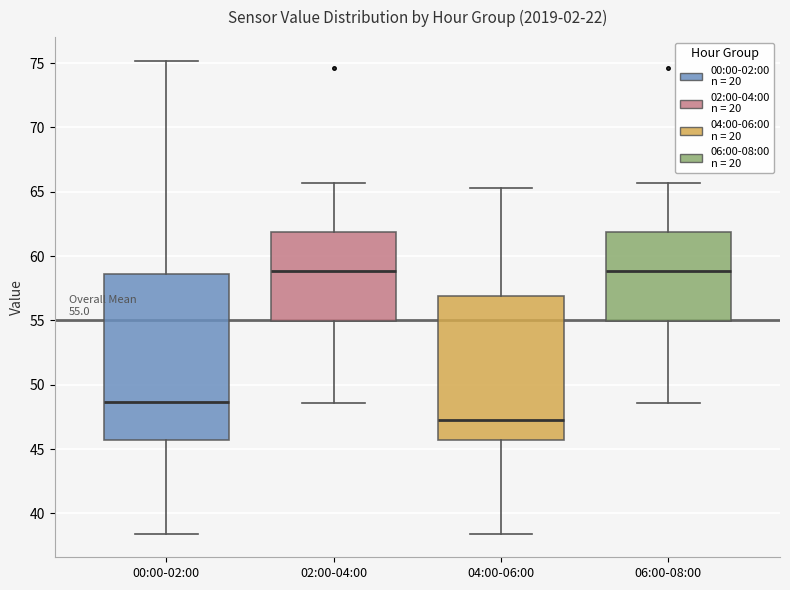

Which box is the tallest, from its lower edge to its upper edge?

00:00-02:00